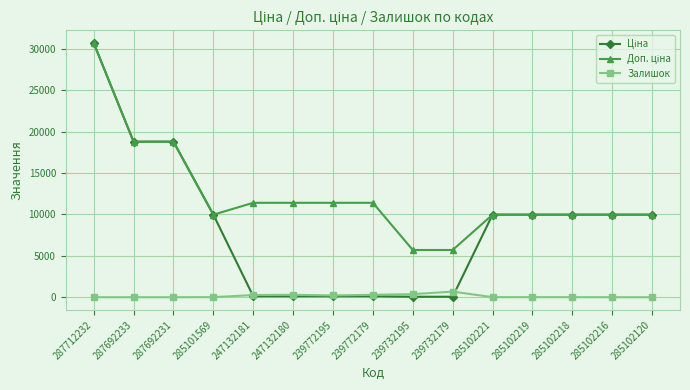

Which label corresponds to the largest value in the chart?

287712232